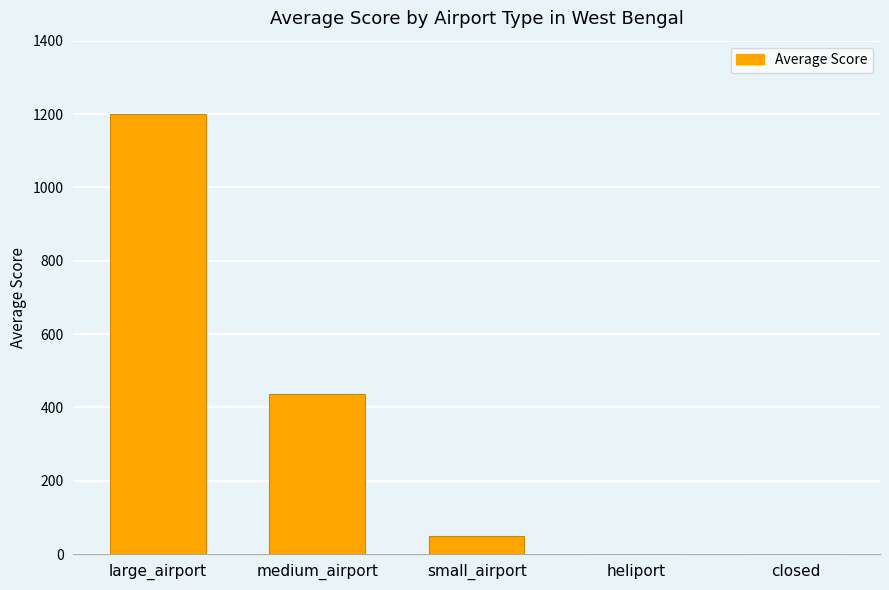

Where is the data nearest to the value 600?

medium_airport